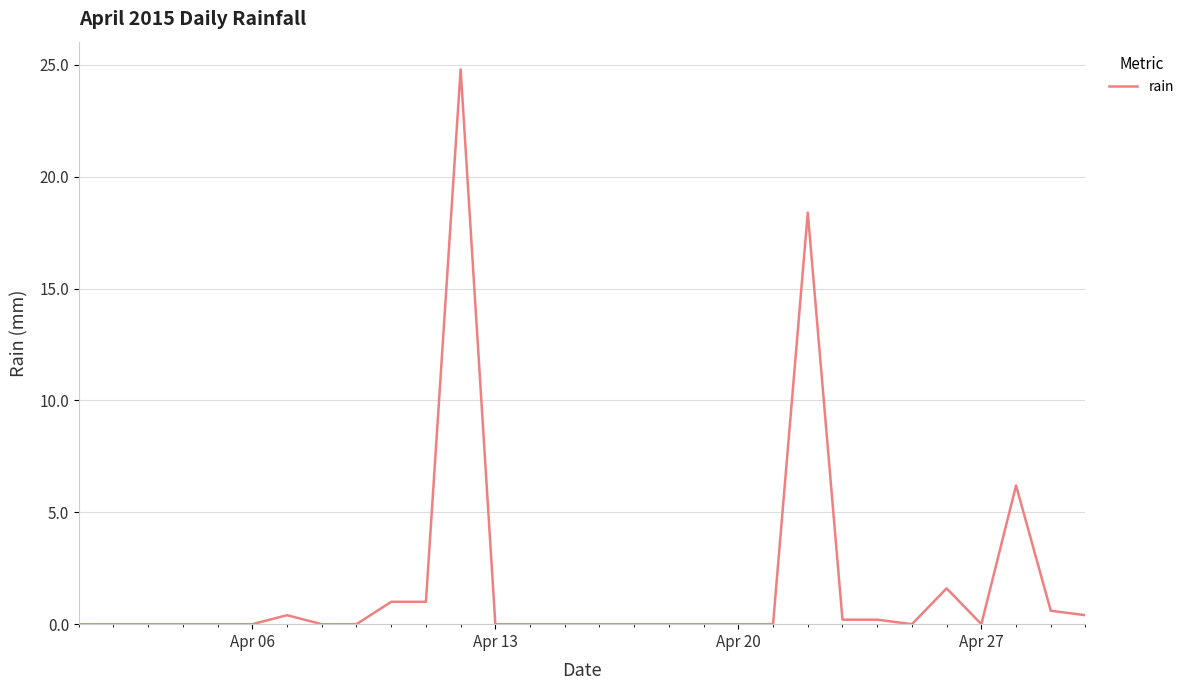

What is the greatest value displayed?

24.8